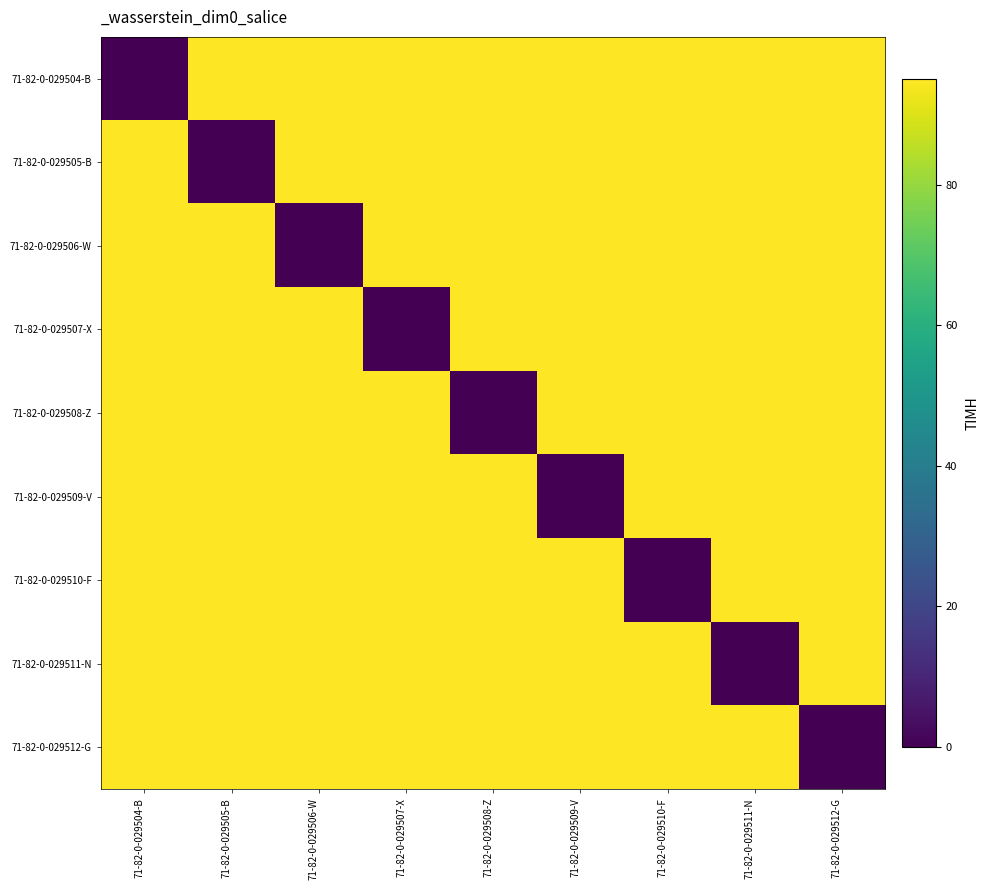

Which series changed the most between 71-82-0-029506-W and 71-82-0-029511-N?

71-82-0-029506-W